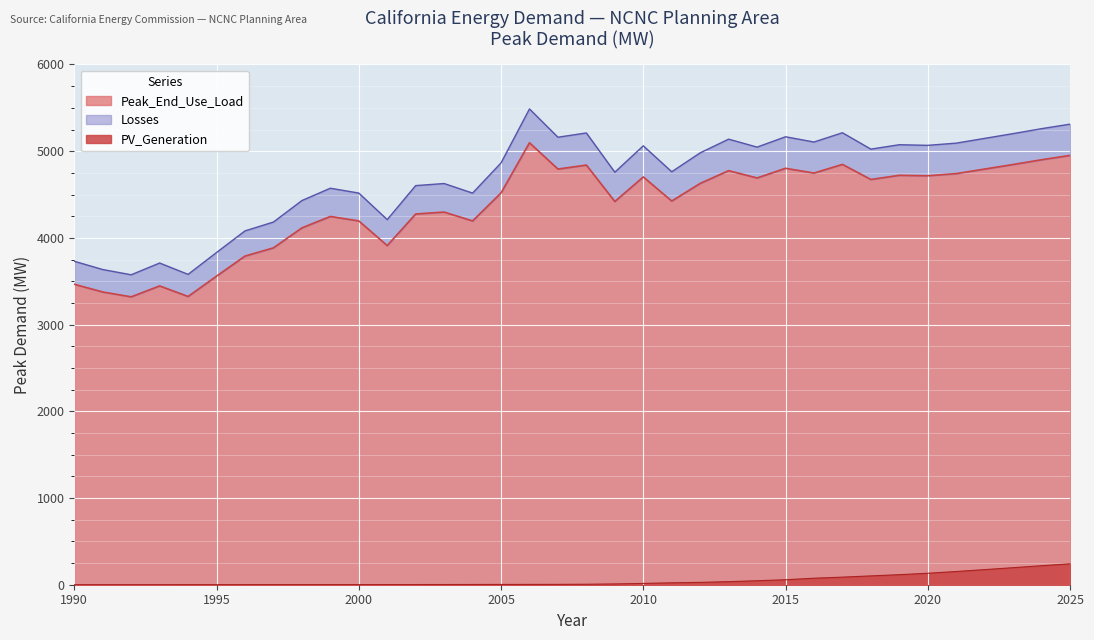

True or false: Peak_End_Use_Load and Losses intersect in this chart.

False